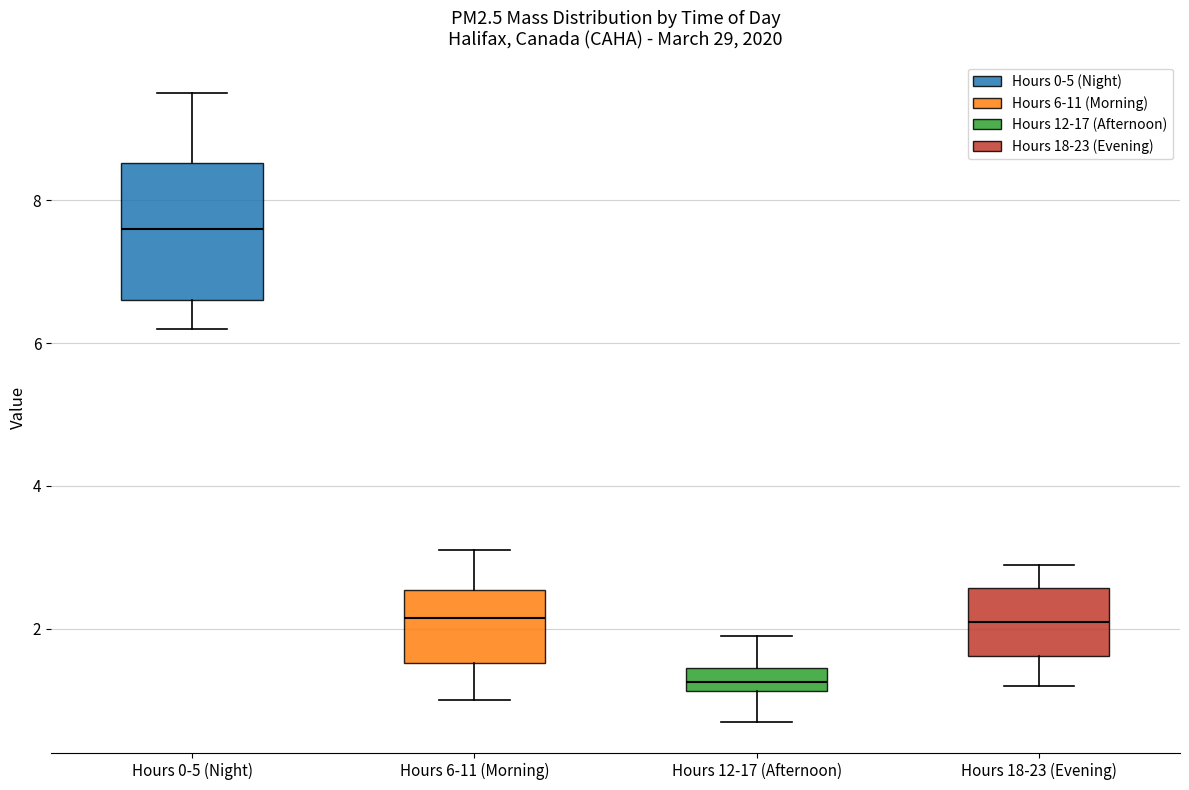

Which box has the highest median line?

Hours 0-5 (Night)